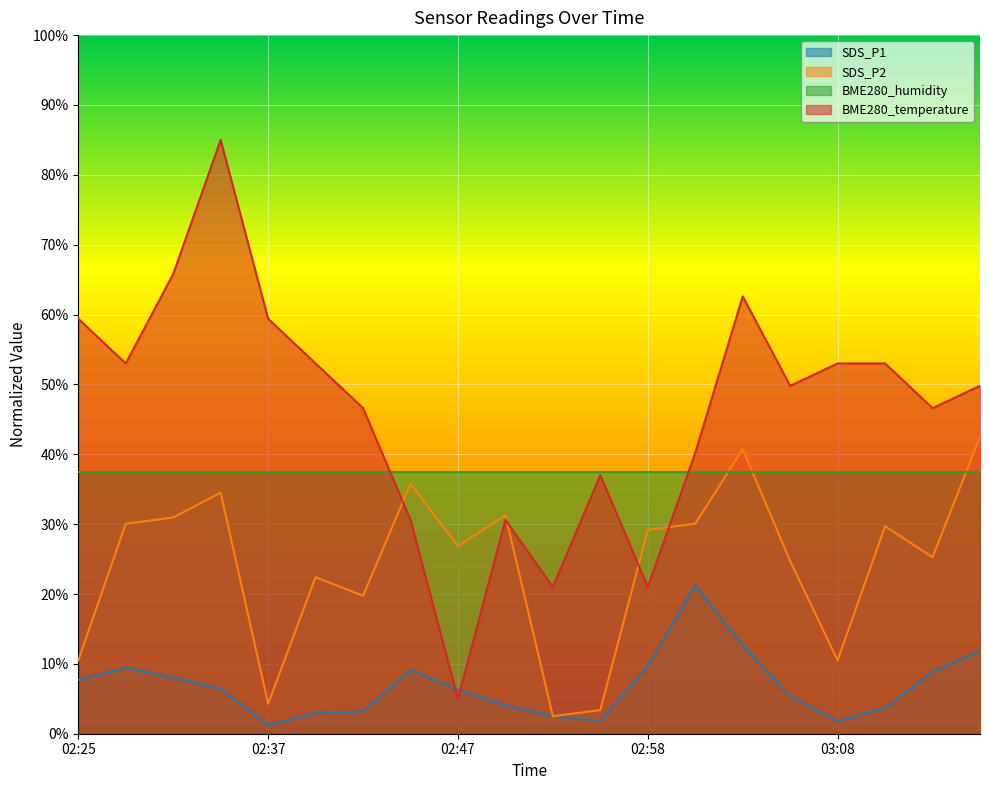

After their last crossing, which series has the higher values: SDS_P1 or BME280_temperature?

BME280_temperature